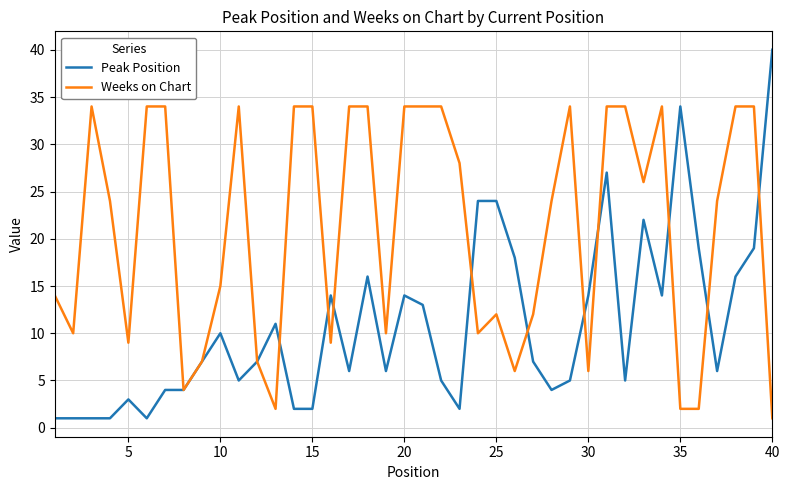

Reading right to left, what are all the values shown in this chart?

Peak Position: 40	19	16	6	19	34	14	22	5	27	14	5	4	7	18	24	24	2	5	13	14	6	16	6	14	2	2	11	7	5	10	7	4	4	1	3	1	1	1	1
Weeks on Chart: 1	34	34	24	2	2	34	26	34	34	6	34	24	12	6	12	10	28	34	34	34	10	34	34	9	34	34	2	7	34	15	7	4	34	34	9	24	34	10	14